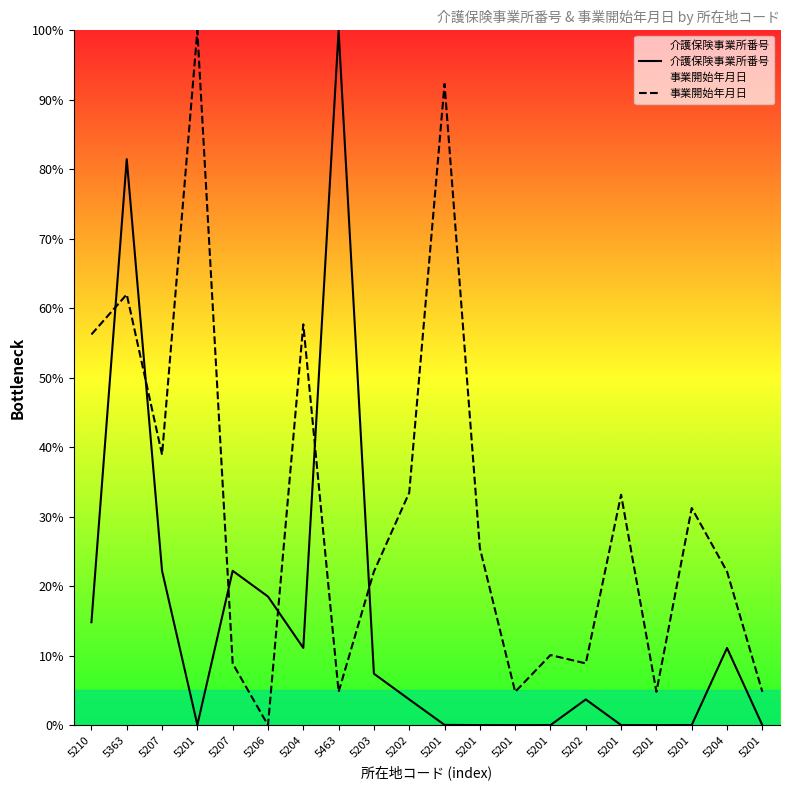

After their last crossing, which series has the higher values: 事業開始年月日 or 介護保険事業所番号?

事業開始年月日